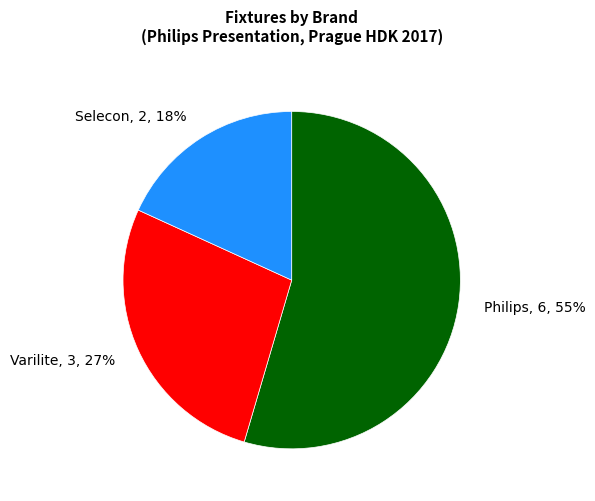

What is the largest slice in the pie chart?

Philips